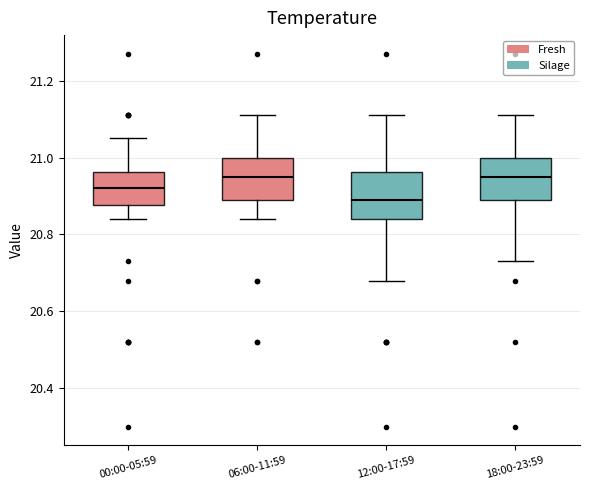

Reading left to right, read every box against the y-axis: the position of its median line, the range the box covers, and the ends of its whiskers. The values are not printed on the chart, so give them approximately, as read against the axis.

00:00-05:59: median 20.92, box 20.88 to 20.96, whiskers 20.84 to 21.06
06:00-11:59: median 20.96, box 20.90 to 21.00, whiskers 20.84 to 21.12
12:00-17:59: median 20.90, box 20.84 to 20.96, whiskers 20.68 to 21.12
18:00-23:59: median 20.96, box 20.90 to 21.00, whiskers 20.74 to 21.12